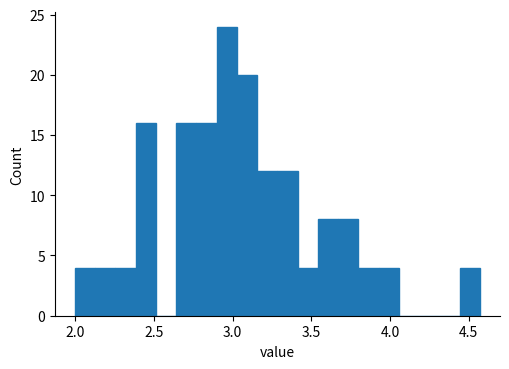

Read against the x-axis, roughly where is the centre of the tallest bar?

2.95